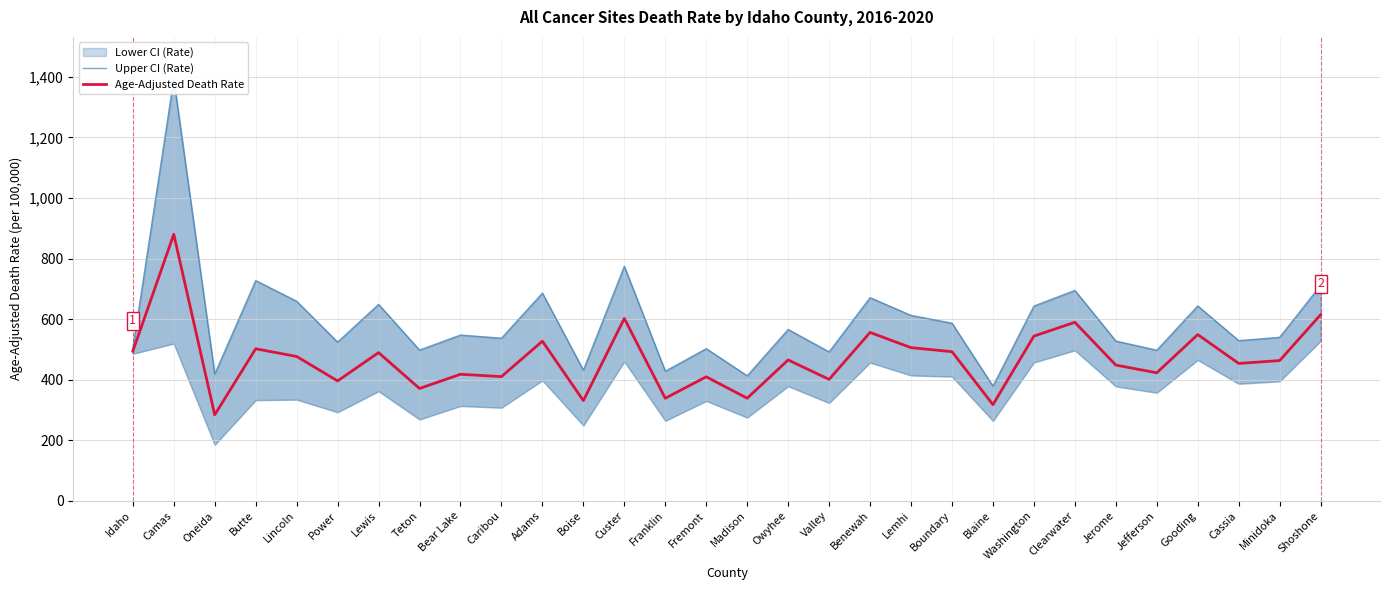

Reading left to right, list all the values displayed in this chart.

Upper CI (Rate): Idaho=502.0	Camas=1392.5	Oneida=418.3	Butte=727.2	Lincoln=658.9	Power=524.0	Lewis=648.7	Teton=497.7	Bear Lake=547.3	Caribou=536.9	Adams=685.8	Boise=431.4	Custer=774.2	Franklin=427.8	Fremont=502.4	Madison=412.7	Owyhee=565.8	Valley=491.6	Benewah=670.8	Lemhi=612.2	Boundary=586.5	Blaine=378.6	Washington=643.1	Clearwater=694.7	Jerome=527.5	Jefferson=497.2	Gooding=643.5	Cassia=528.9	Minidoka=539.8	Shoshone=711.4
Age-Adjusted Death Rate: Idaho=493.7	Camas=879.9	Oneida=283.9	Butte=501.9	Lincoln=476.6	Power=395.9	Lewis=489.3	Teton=370.9	Bear Lake=417.8	Caribou=410.1	Adams=527.0	Boise=330.8	Custer=602.0	Franklin=338.6	Fremont=409.4	Madison=338.7	Owyhee=465.1	Valley=400.9	Benewah=555.9	Lemhi=505.7	Boundary=492.4	Blaine=317.5	Washington=543.8	Clearwater=589.4	Jerome=448.1	Jefferson=422.7	Gooding=548.9	Cassia=453.5	Minidoka=463.0	Shoshone=614.4